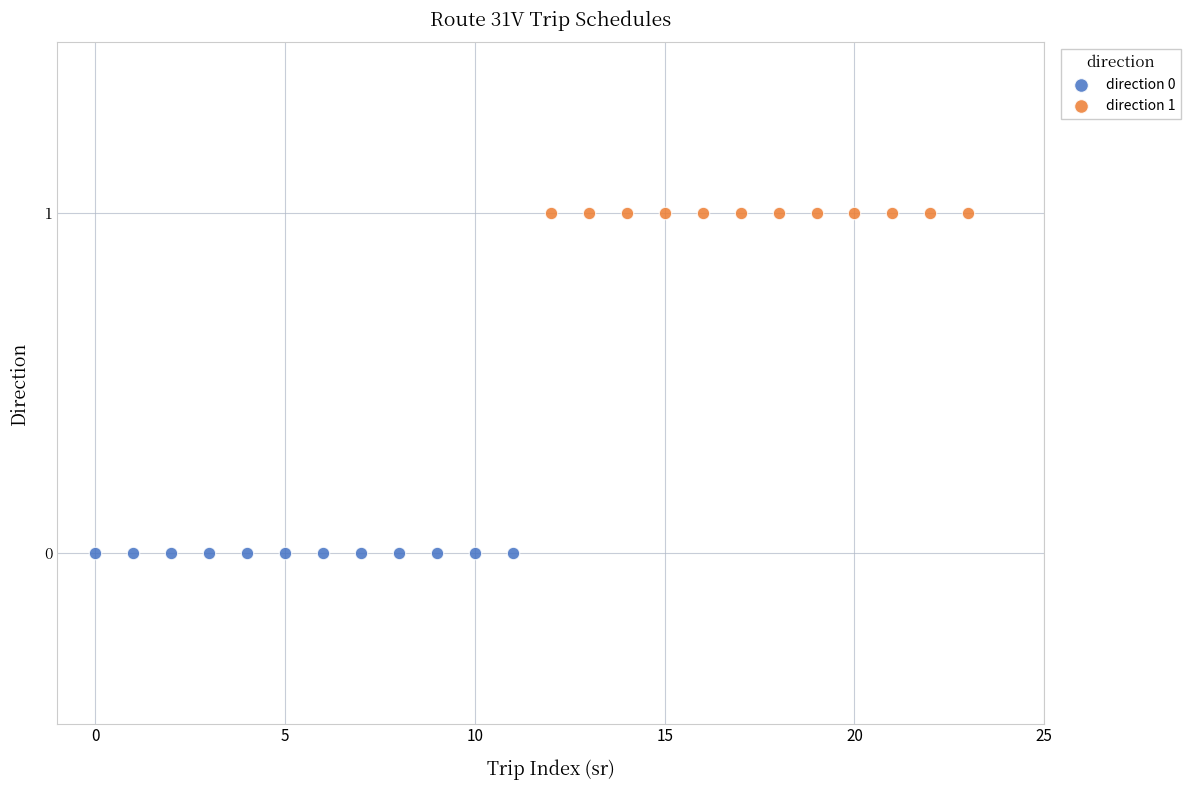

Which series contains the lowest Y value?

direction 0